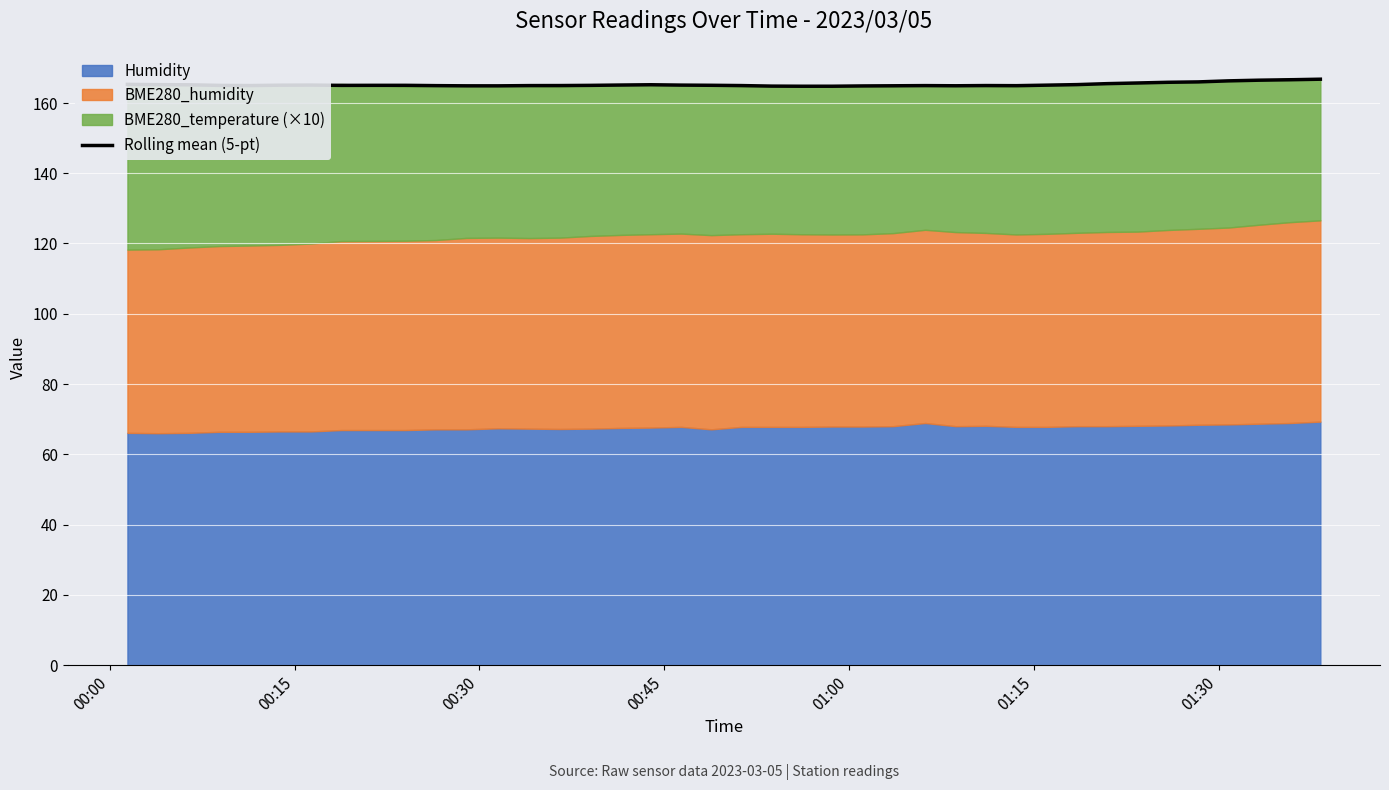

What is the highest value of the Rolling mean (5-pt) series?

166.8